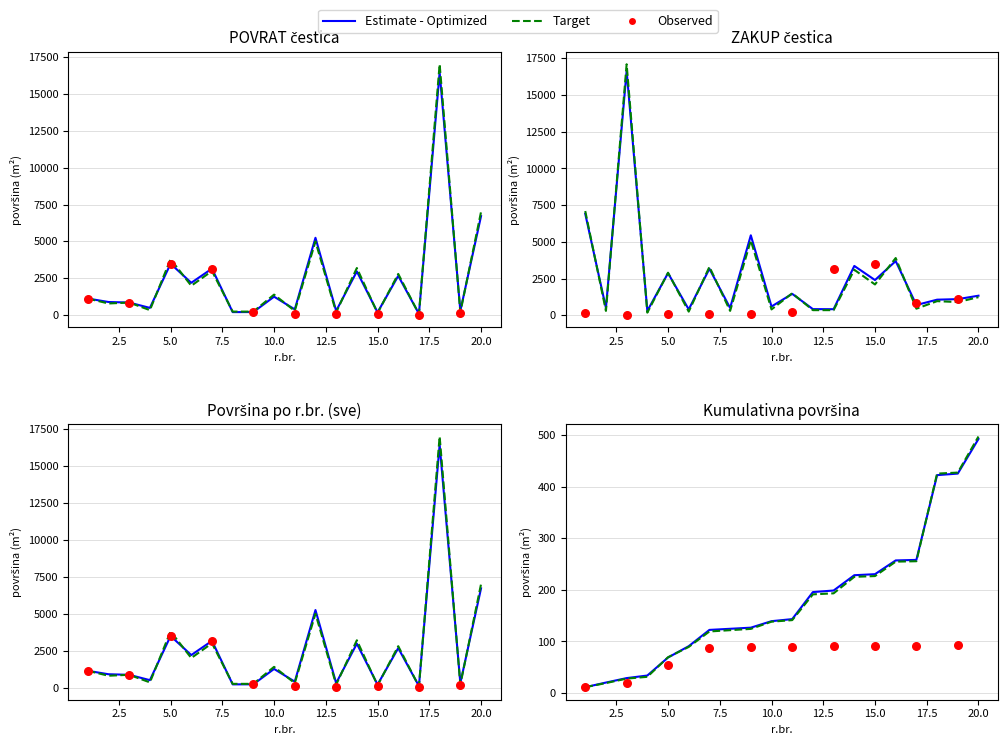

What is the change in value from 7 to 10?

-1901